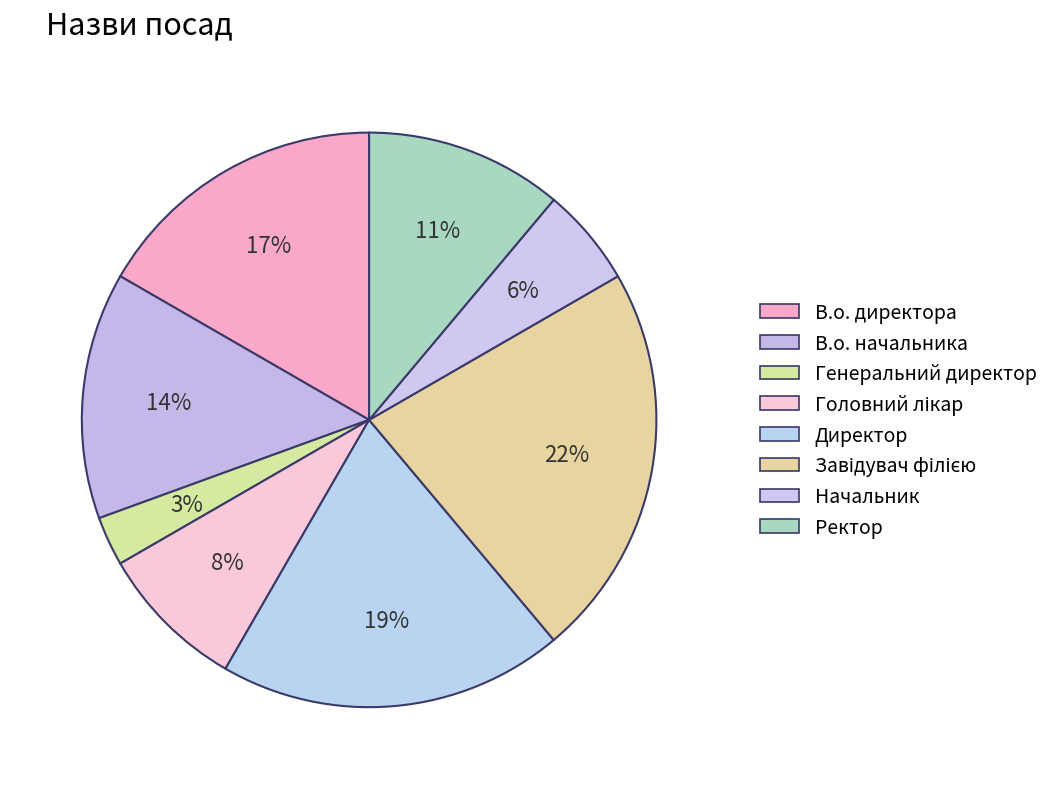

Rank the categories by value from lowest to highest.

Генеральний директор, Начальник, Головний лікар, Ректор, В.о. начальника, В.о. директора, Директор, Завідувач філією